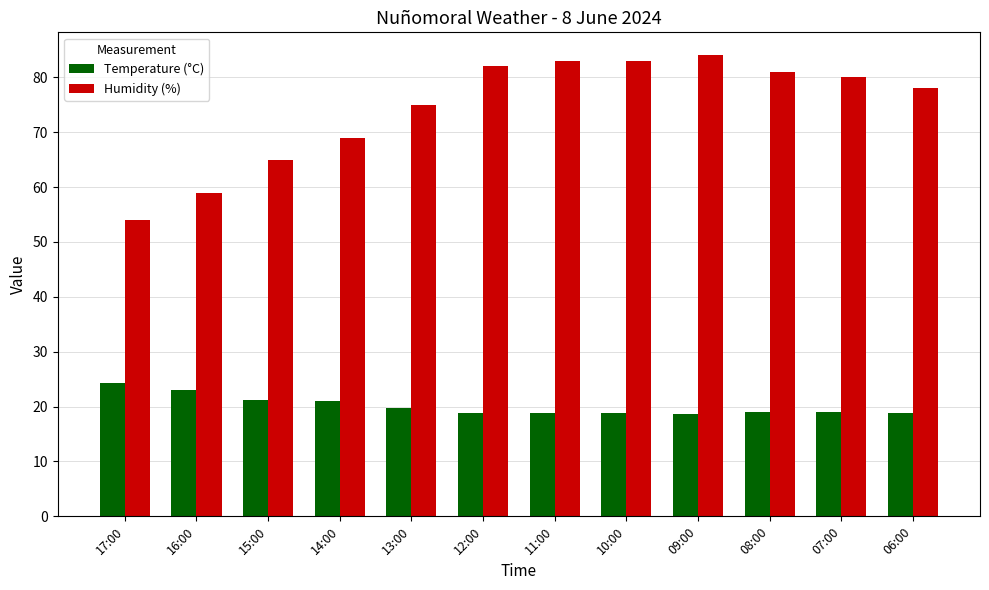

What are all the series names shown in the legend?

Temperature (°C), Humidity (%)